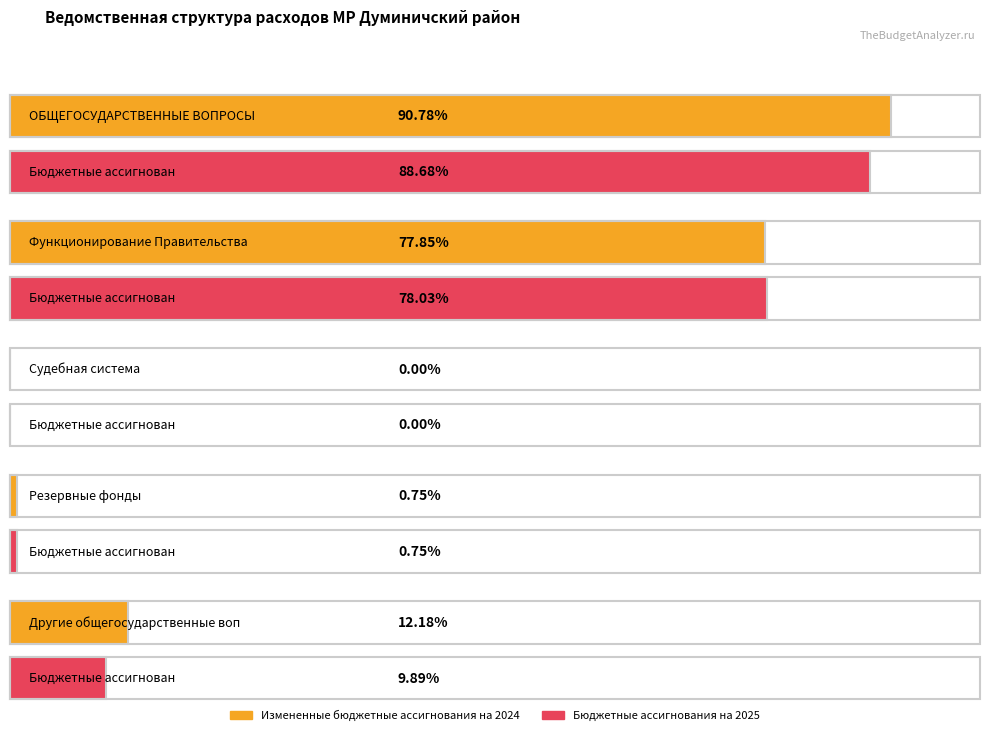

Is it true that Измененные бюджетные ассигнования на 2024 equals 56 at Судебная система?

False